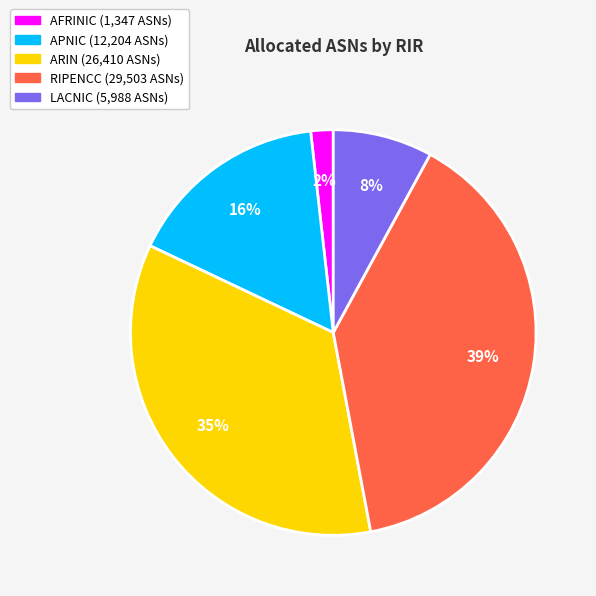

Is there any slice that represents more than half of the pie?

No